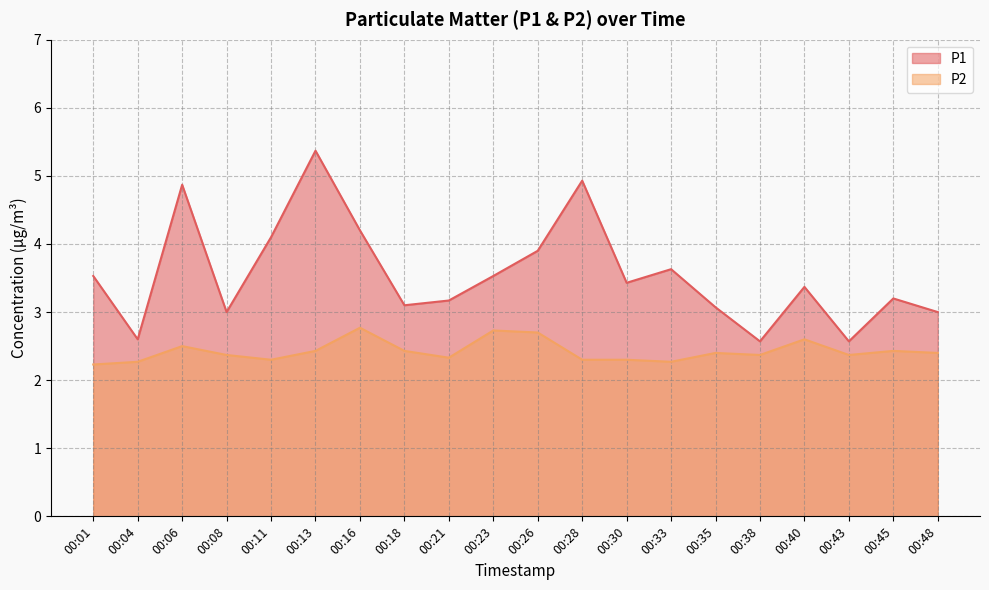

True or false: P1 has a value of 3.2 at 00:45.

True